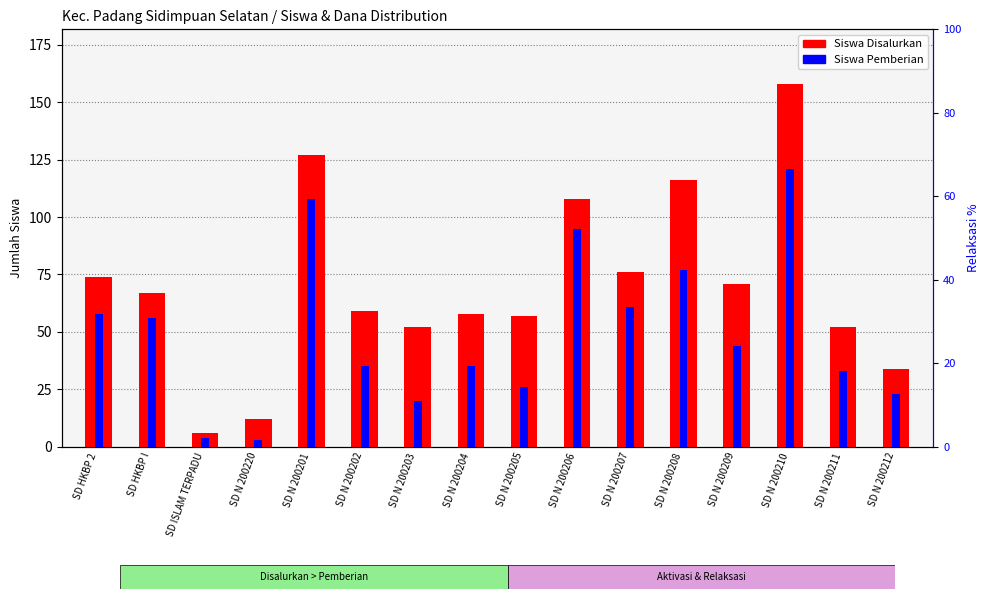

How many groups of bars are there?

16